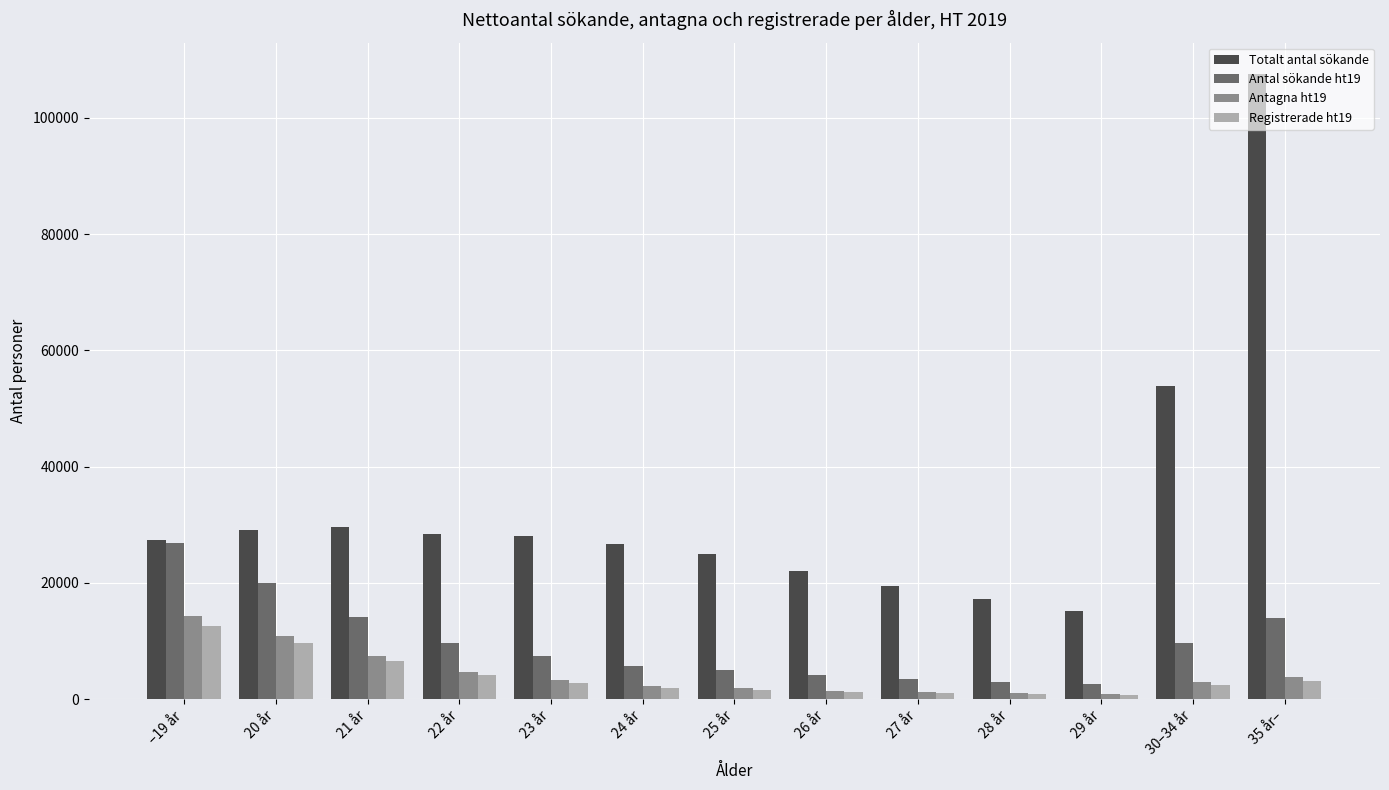

How many groups of bars are there?

13